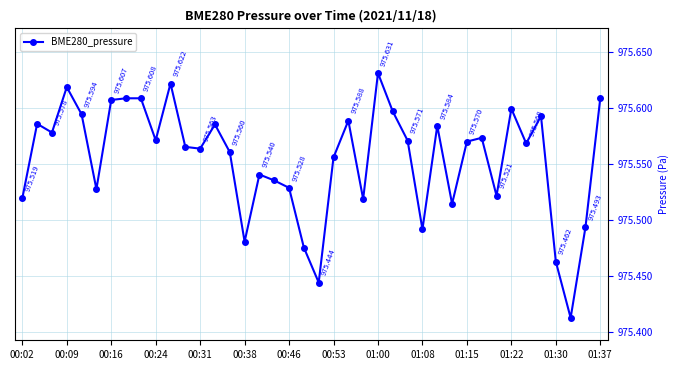

What is the difference between the maximum and minimum values?

0.2